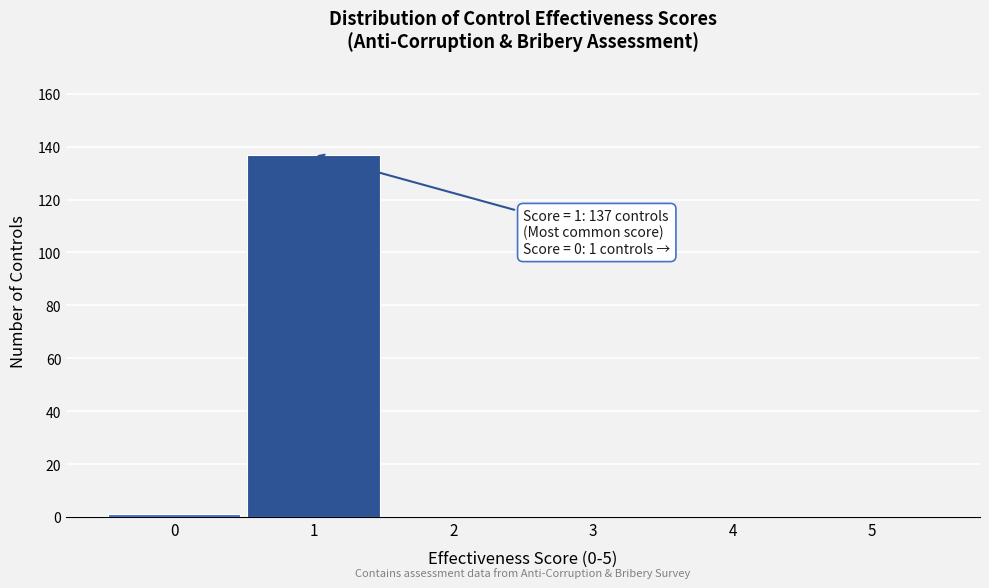

Which range on the x-axis has the tallest bar?

0.5 to 1.5